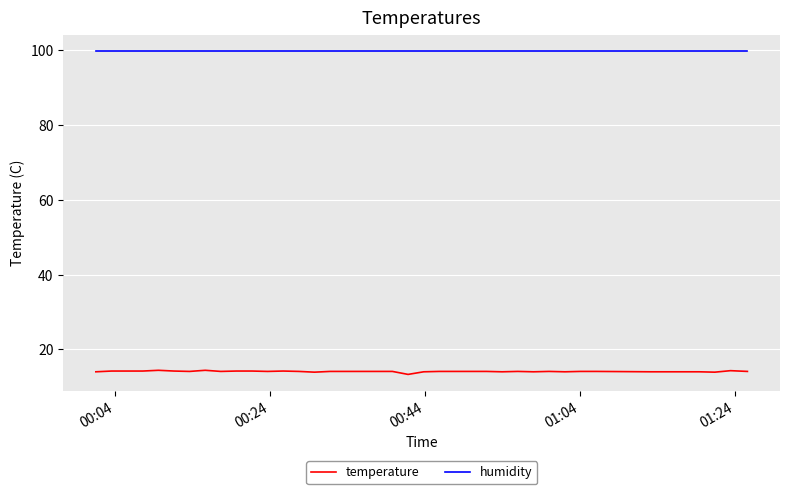

List the series in order of their peak value, highest first.

humidity, temperature